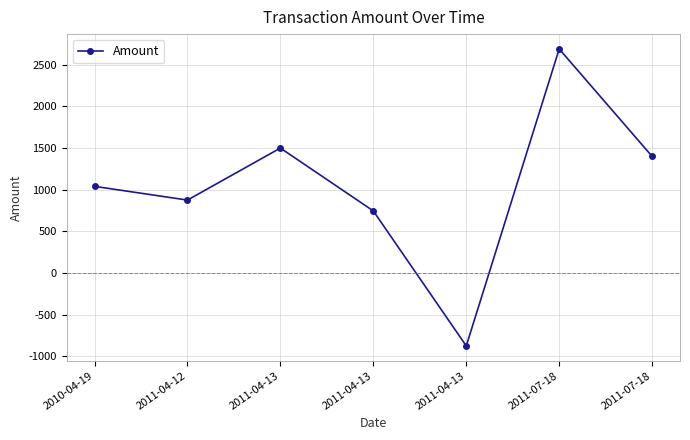

How many categories are shown in the chart?

7